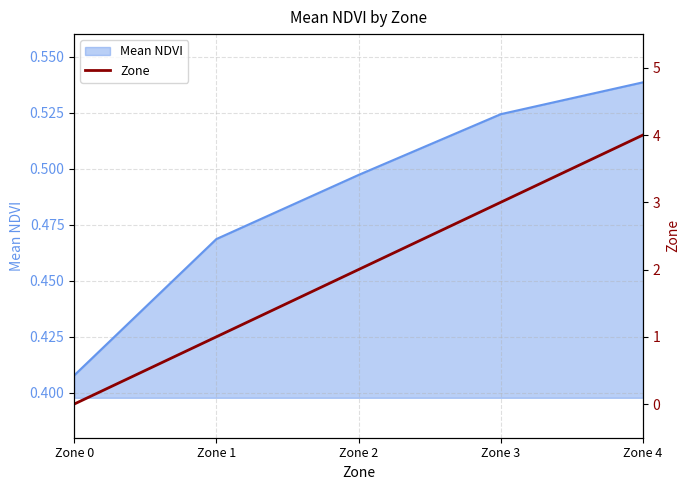

How many values exceed 2?

2